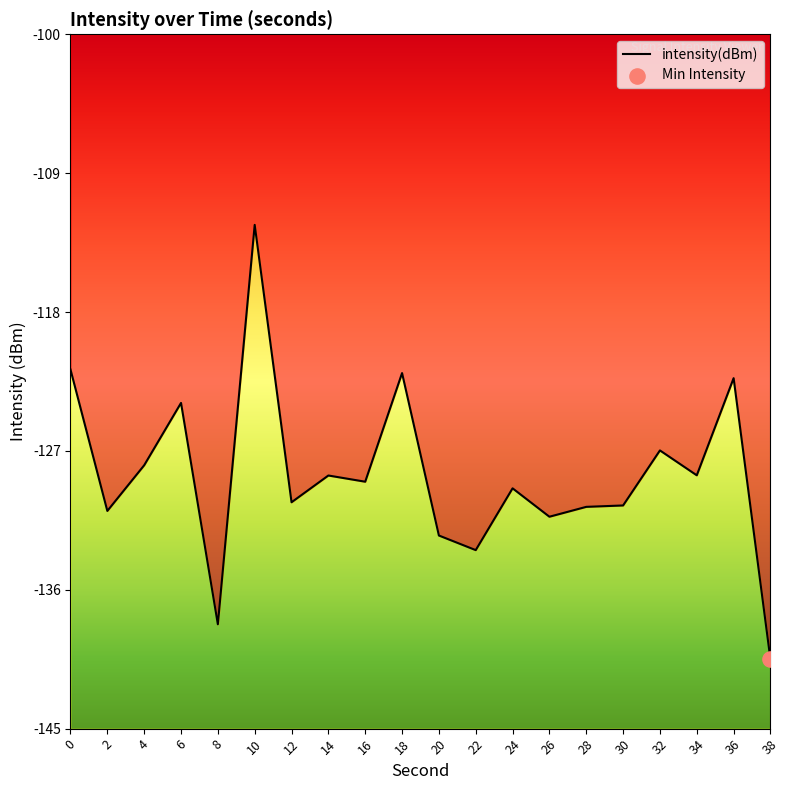

What is the change in value from 2 to 18?

+8.9